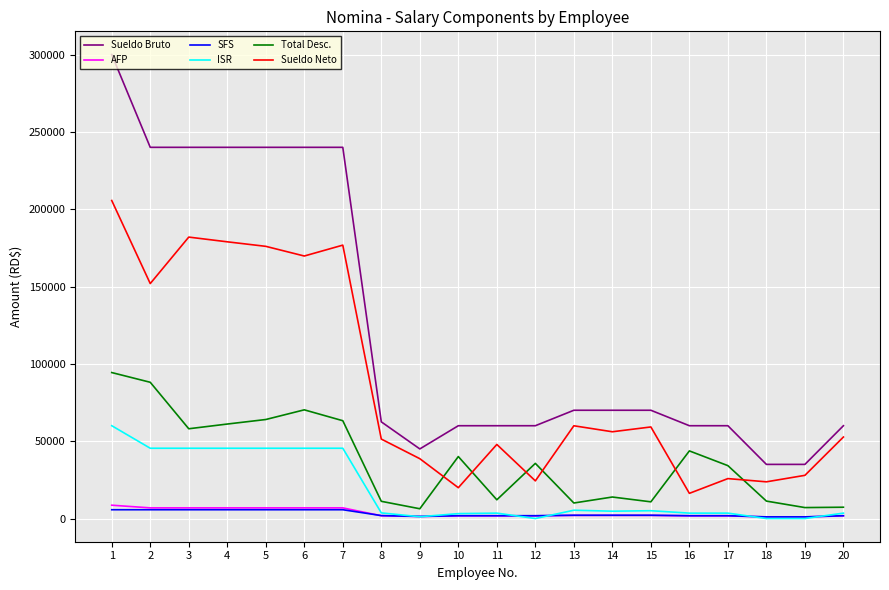

The Sueldo Neto series shows 293504.9 at 4. True or false?

False